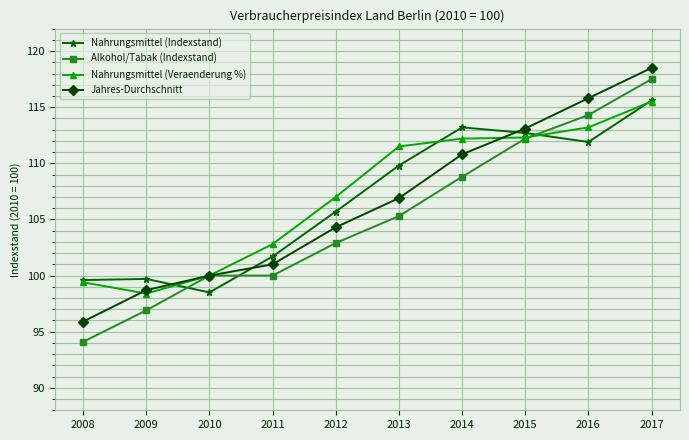

How many values in the Jahres-Durchschnitt series are below 106?

5